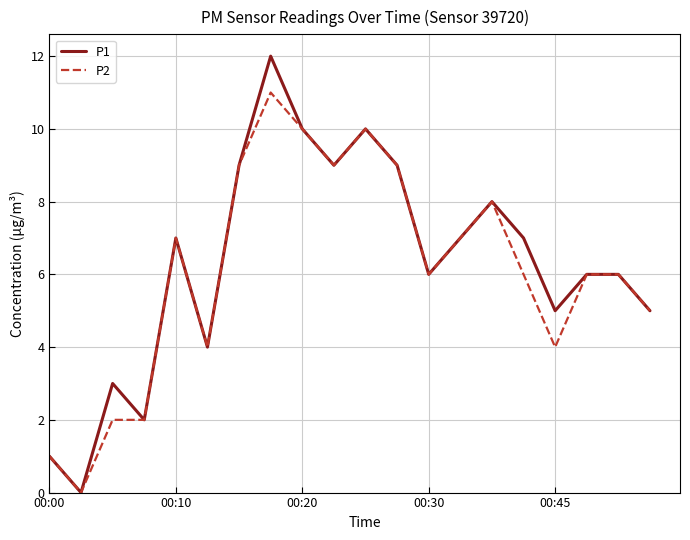

Rank the series by their maximum value, from highest to lowest.

P1, P2